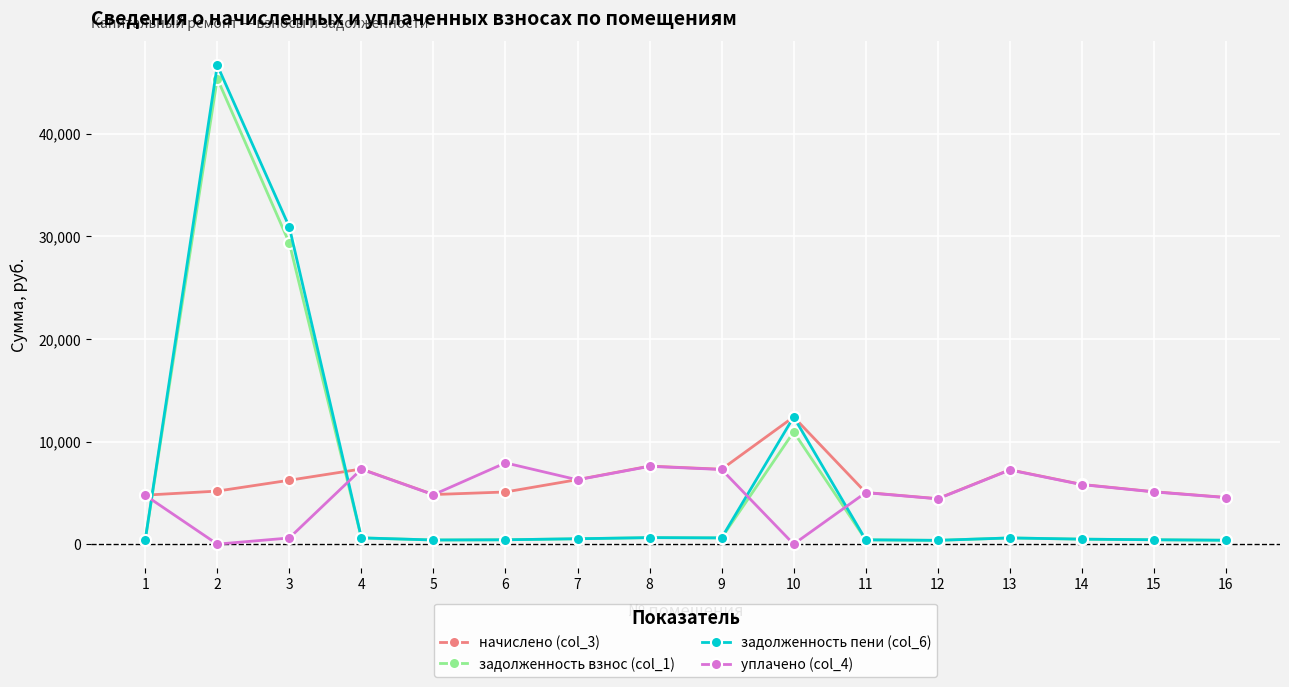

At how many categories does at least one series exceed 9311?

3